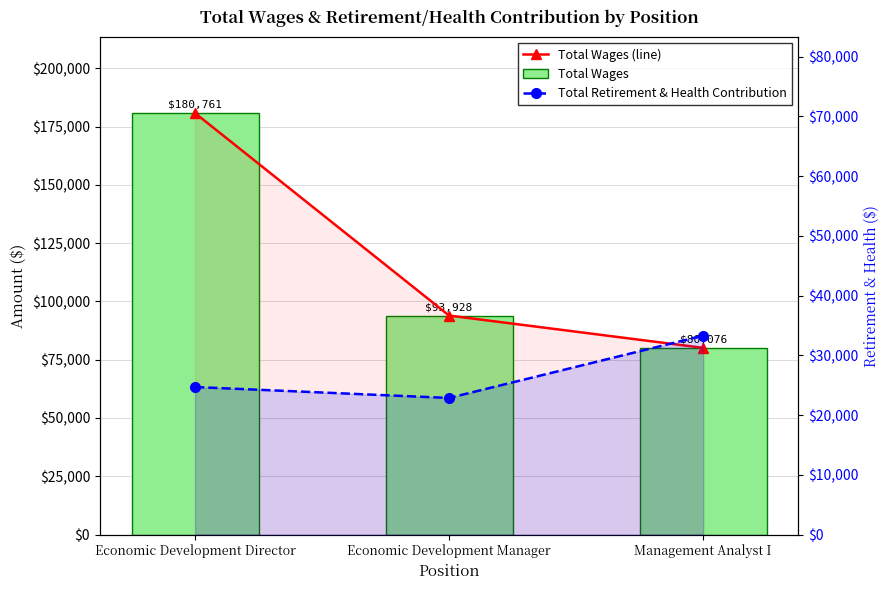

Which series has the largest total across all categories?

Total Wages (line)